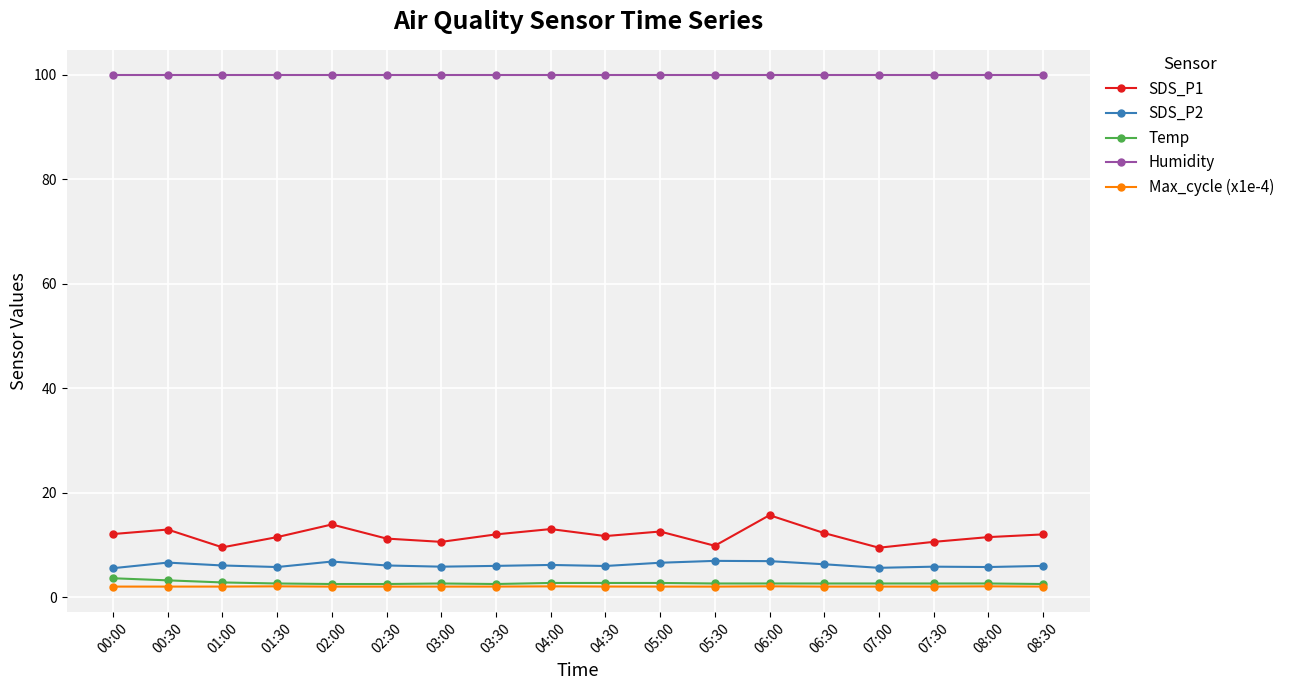

The SDS_P1 series shows 7.9 at 00:00. True or false?

False